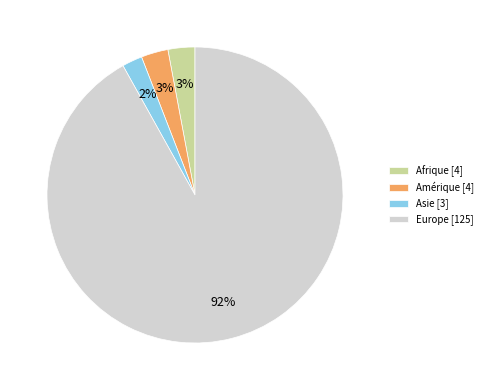

Which has a higher value, Europe [125] or Amérique [4]?

Europe [125]